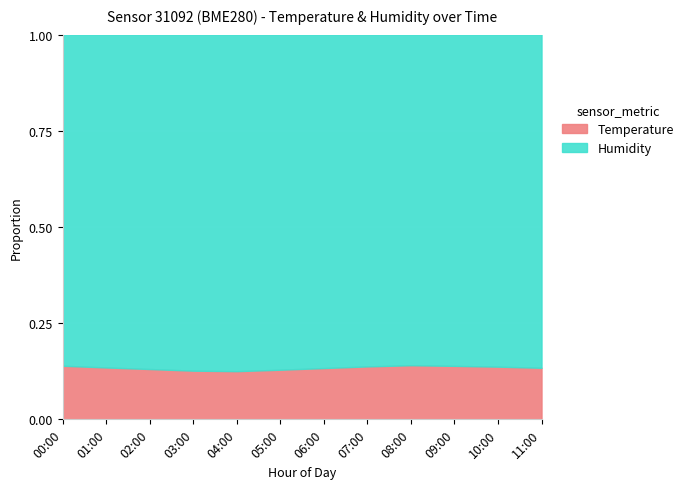

Reading left to right, list all the values displayed in this chart.

0.1	0.1	0.1	0.1	0.1	0.1	0.1	0.1	0.1	0.1	0.1	0.1